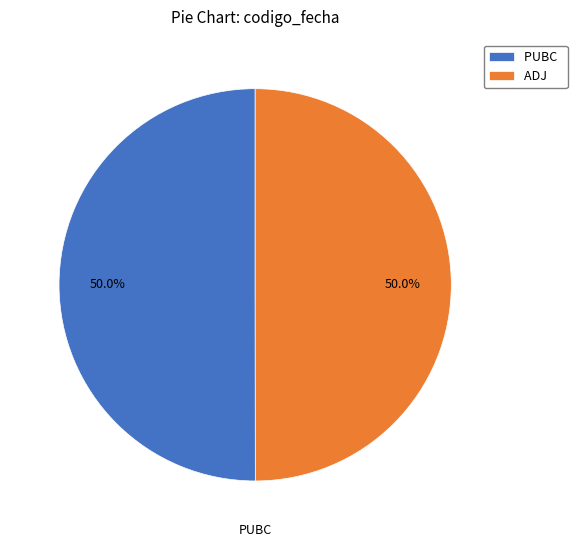

What percentage is NOT represented by PUBC?

50.0%